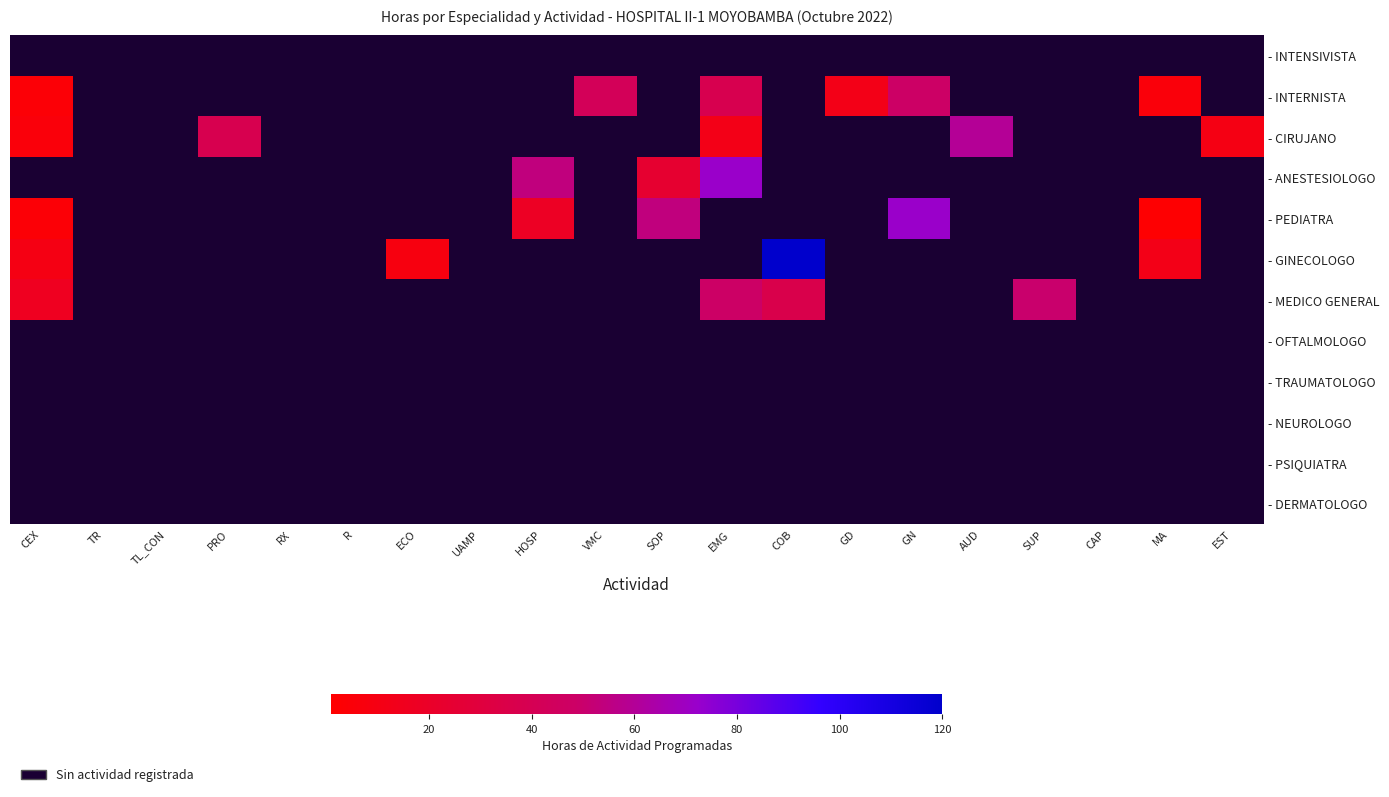

How many values in the - ANESTESIOLOGO series exceed 0?

3